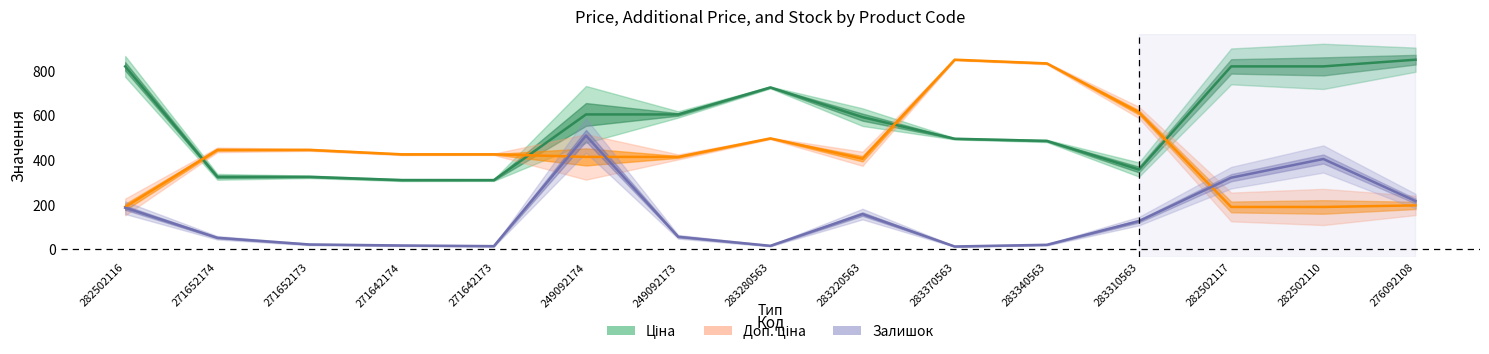

How many values in the Доп. ціна series are below 425?

7